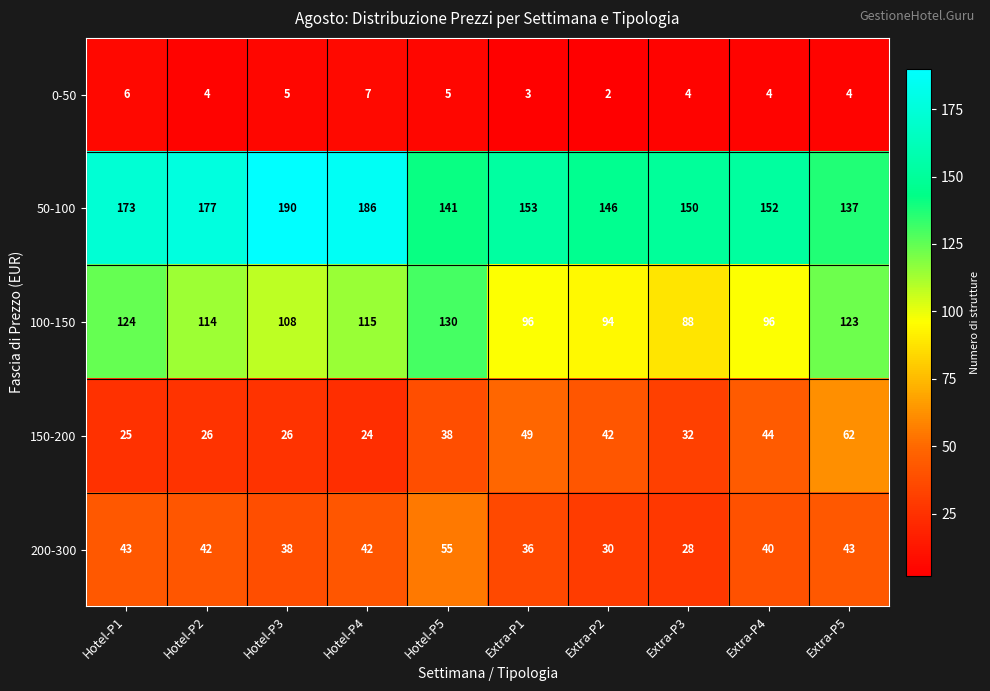

How many distinct data groups are displayed?

5